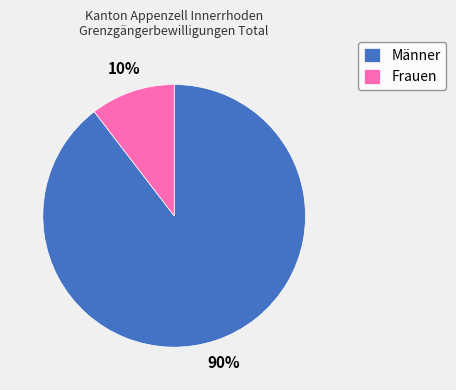

Is there a majority slice in this chart?

Yes